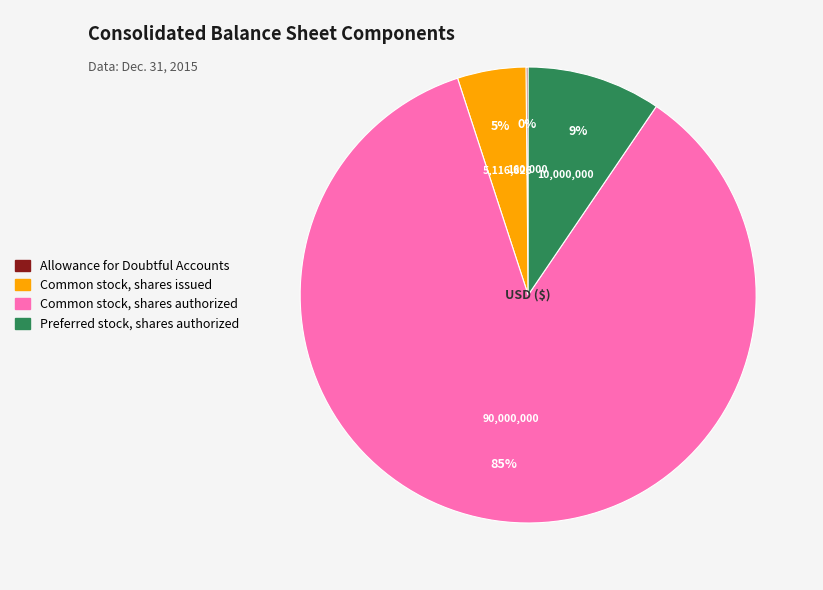

Which category accounts for the majority?

Common stock, shares authorized